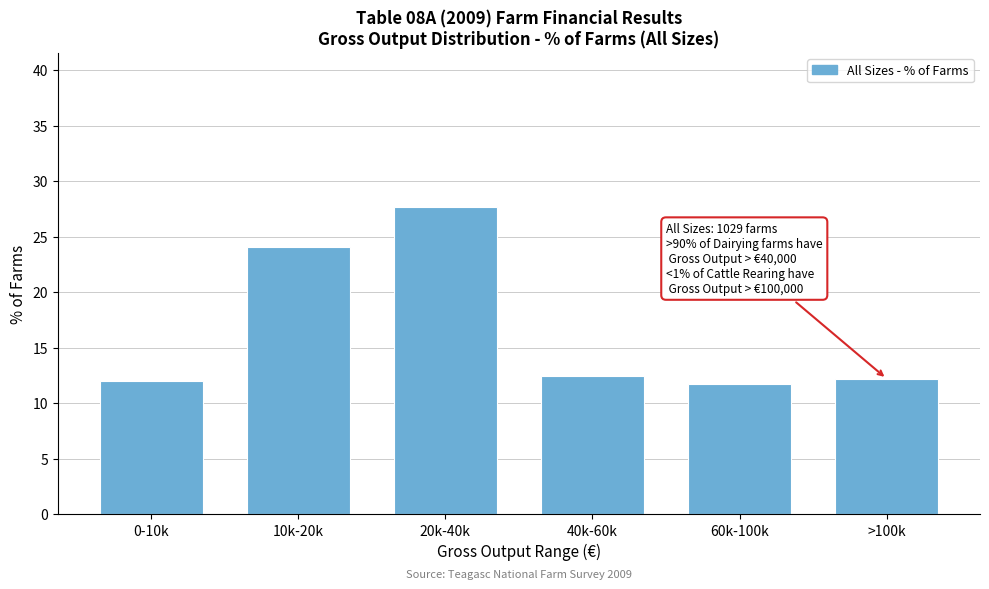

Reading left to right, what are all the values shown in this chart?

12.0	24.1	27.7	12.4	11.7	12.2